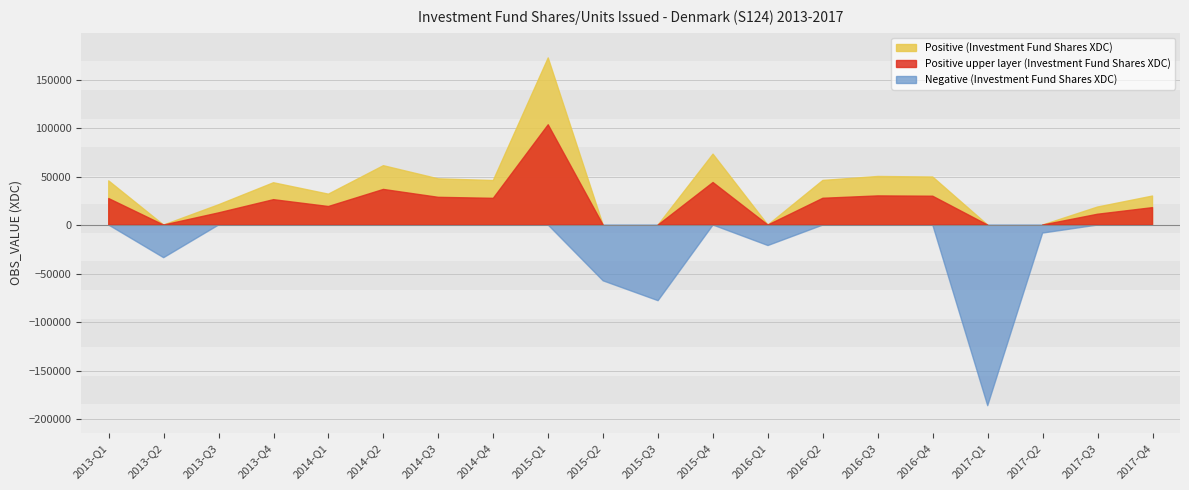

Which category has the lowest value across all series?

2017-Q1